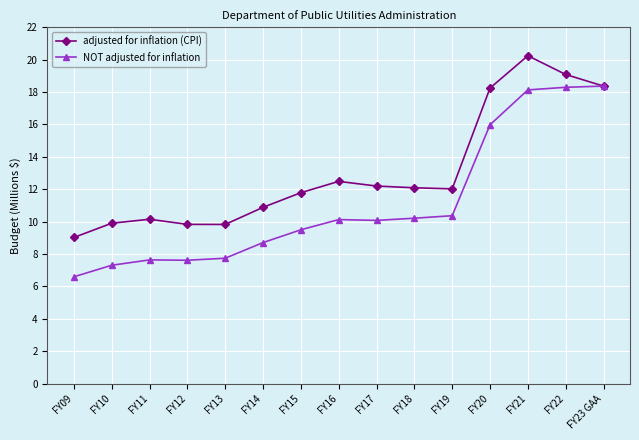

What is the difference between the maximum and second lowest values in the NOT adjusted for inflation series?

11.1